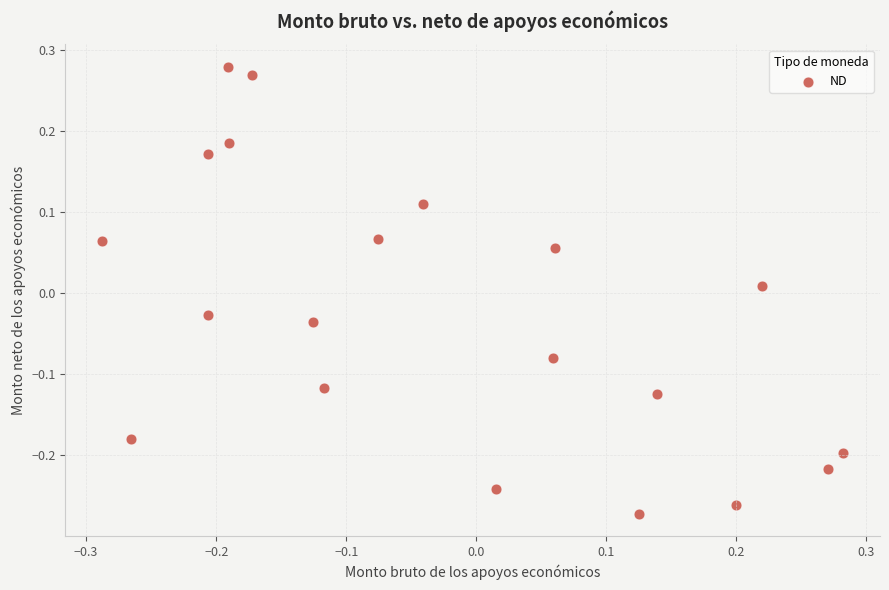

What is the range of Y values (max minus min)?

0.6